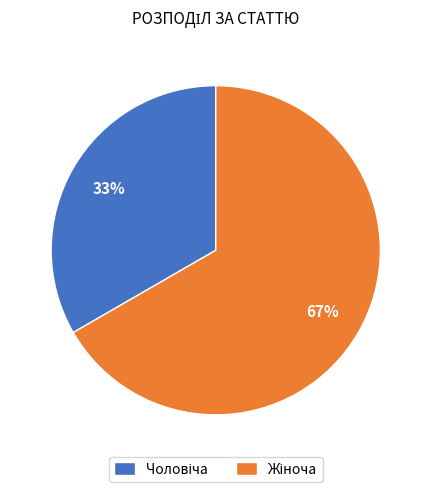

Is there any slice that represents more than half of the pie?

Yes